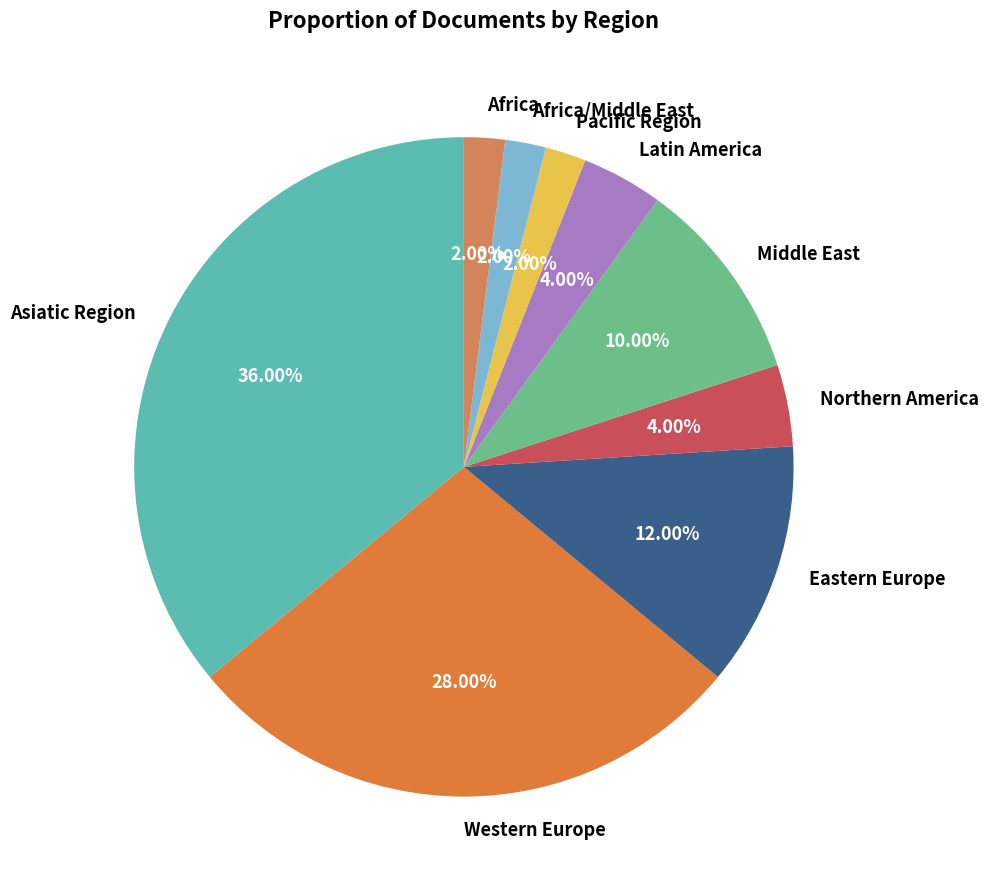

What percentage is the Pacific Region slice, to the nearest percent?

2%